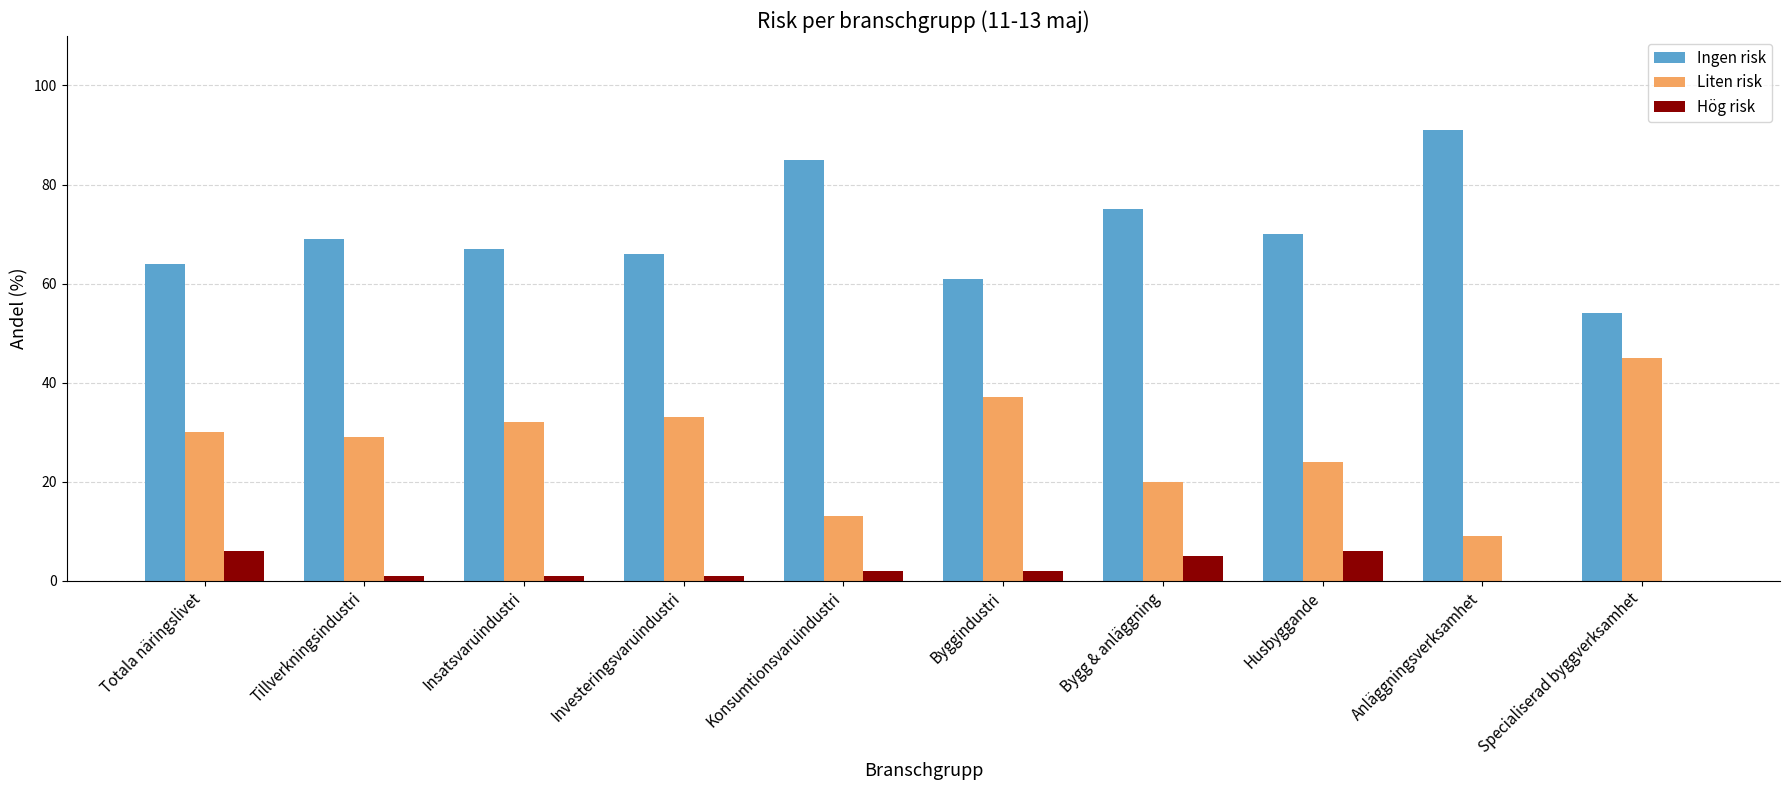

What is the sum of the Liten risk values at Bygg & anläggning and Specialiserad byggverksamhet?

65